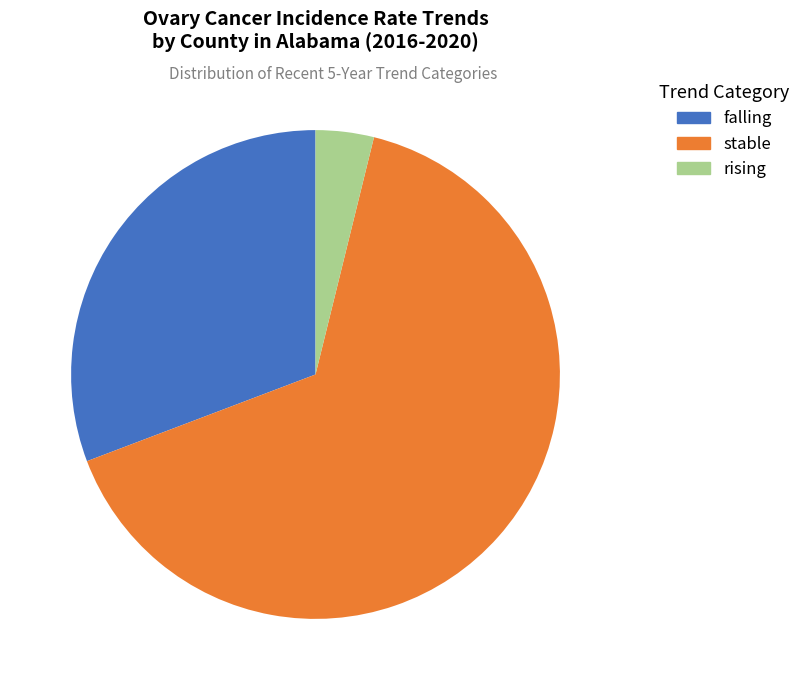

To the nearest percent, what percentage of the pie is rising?

4%